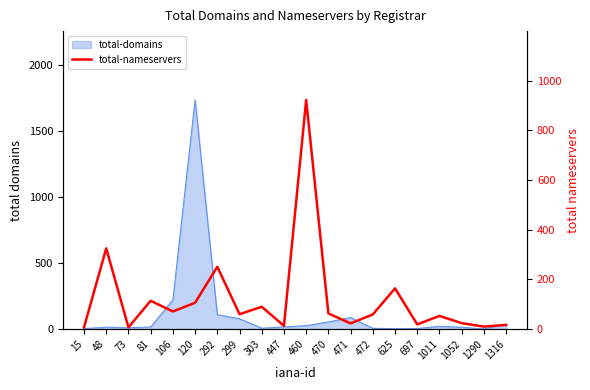

True or false: the data has more than 0 interior local peaks.

True